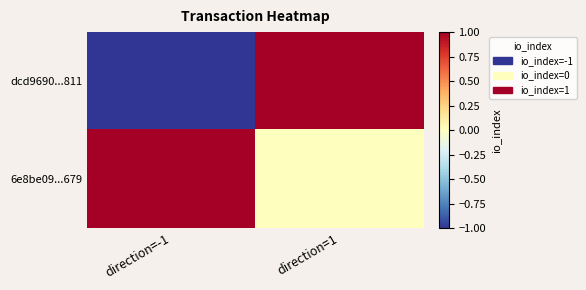

Rank the series at direction=1 from highest to lowest value.

dcd9690...811, 6e8be09...679